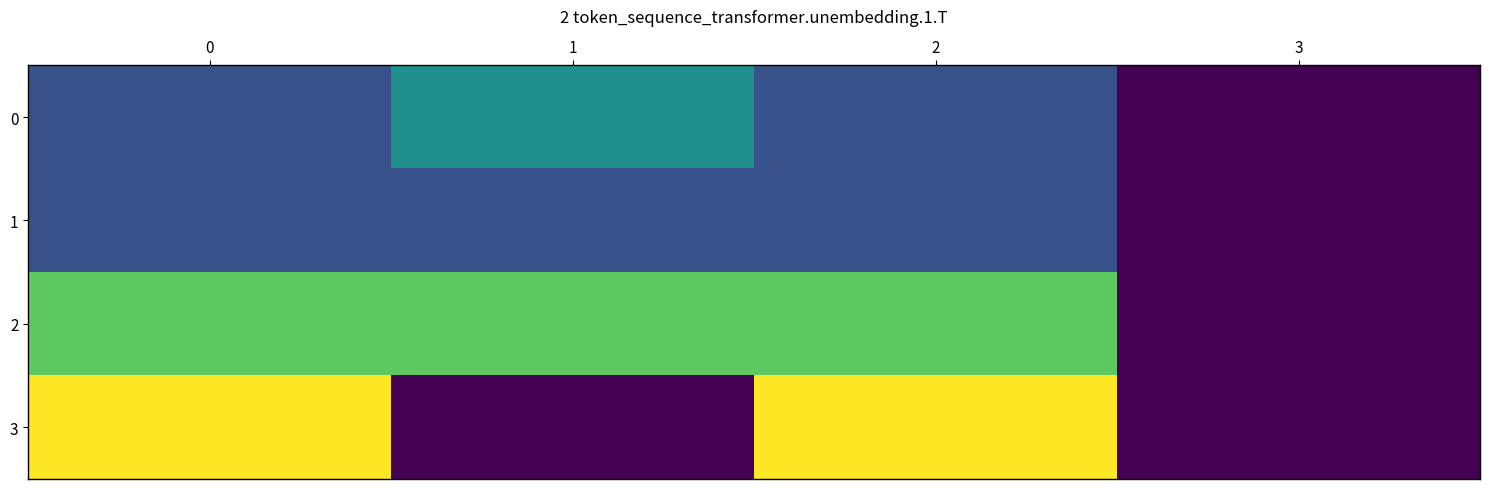

Reading left to right, what are all the values shown in this chart?

0: 0=1	1=2	2=1	3=0
1: 0=1	1=1	2=1	3=0
2: 0=3	1=3	2=3	3=0
3: 0=4	1=0	2=4	3=0